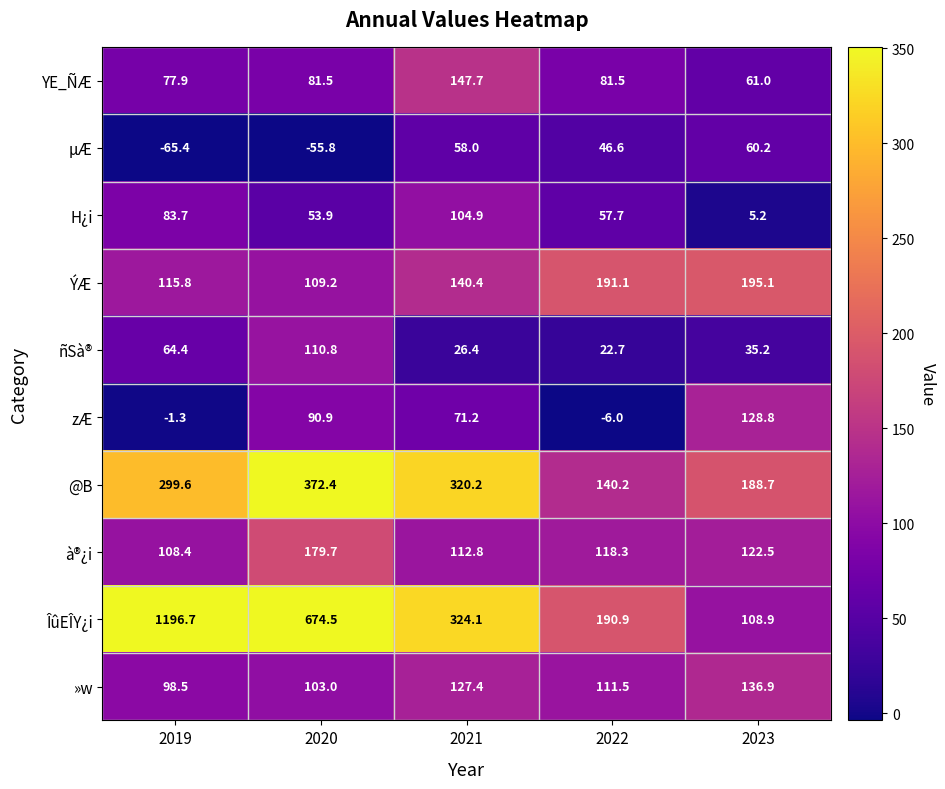

How many positive values does the zÆ series have?

3